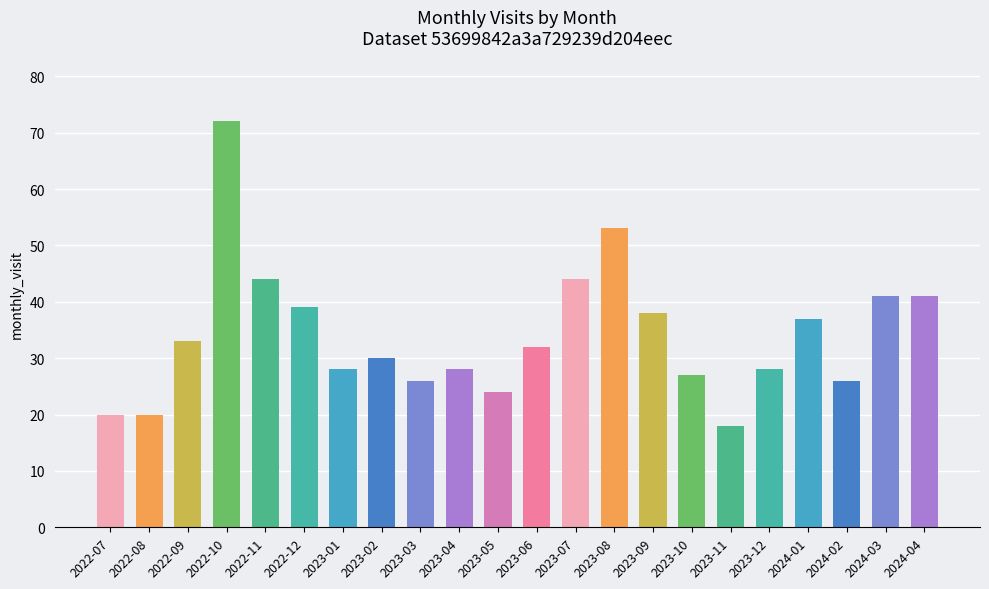

What is the minimum value shown in the chart?

18